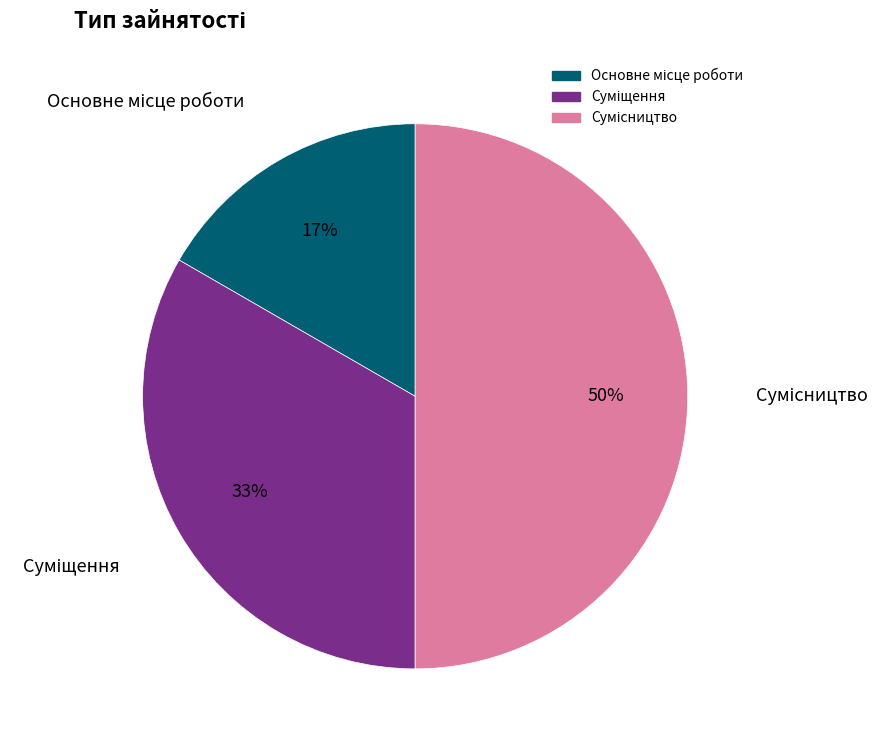

Count the number of slices in the pie.

3